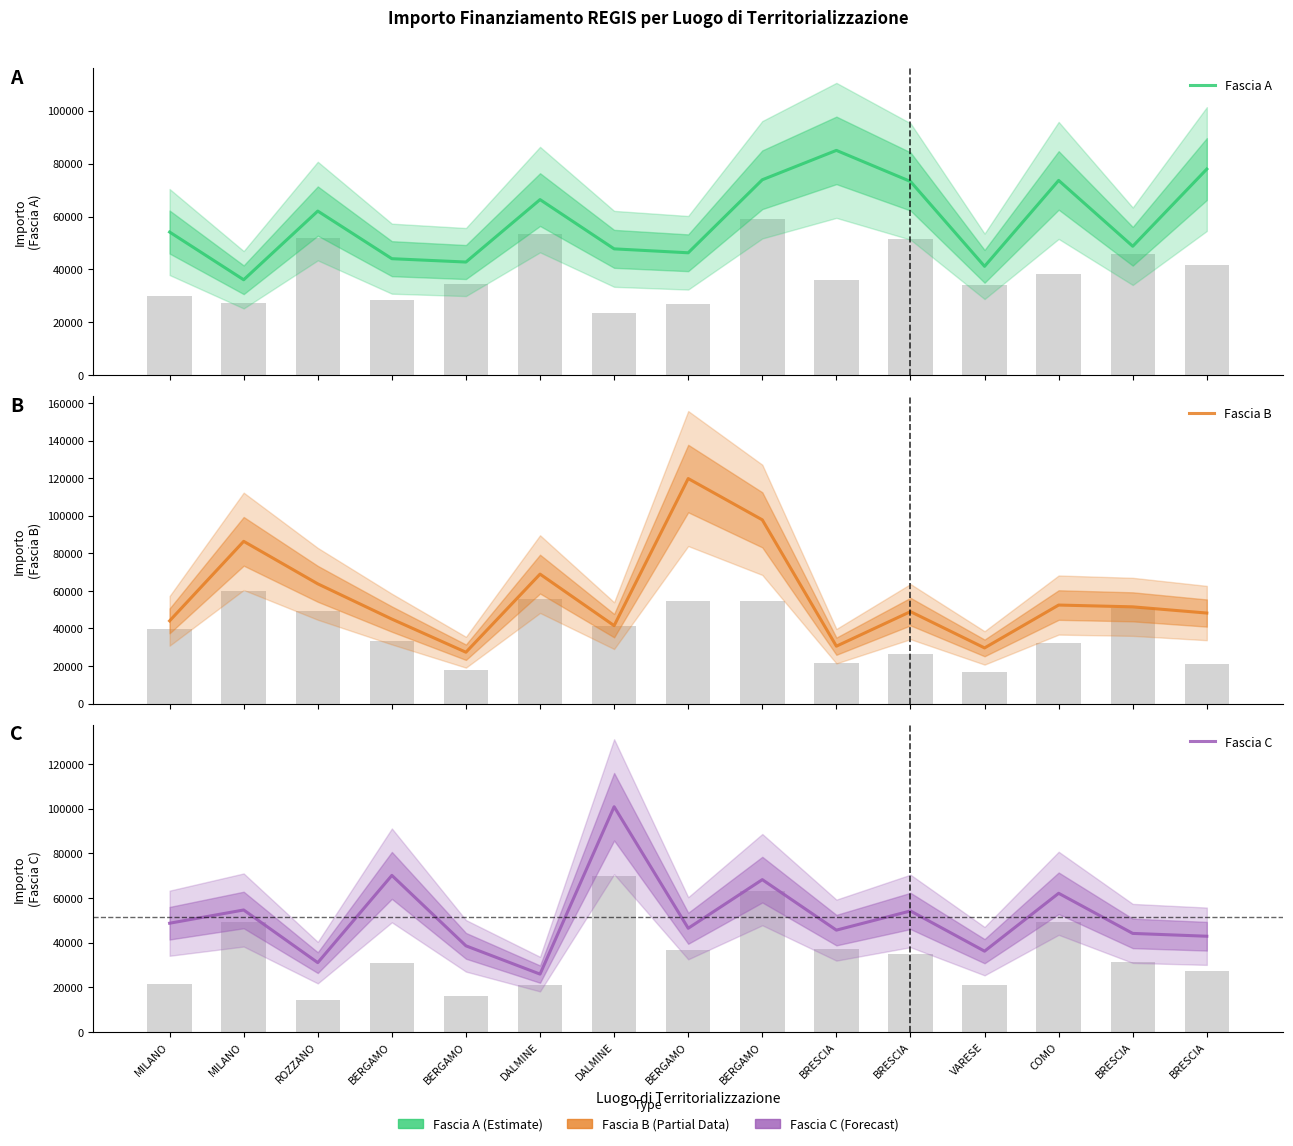

What is the label of the 10th bar from the left?

BRESCIA